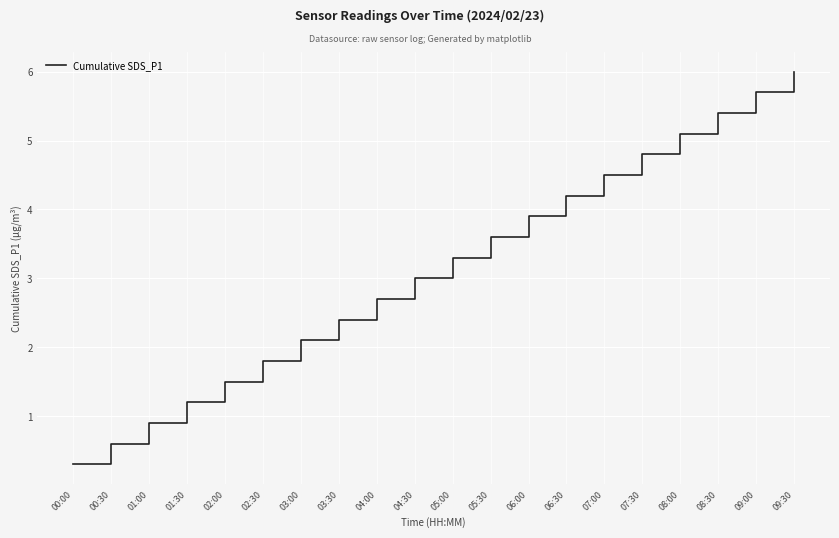

The value at 07:00 is 6.0. True or false?

False